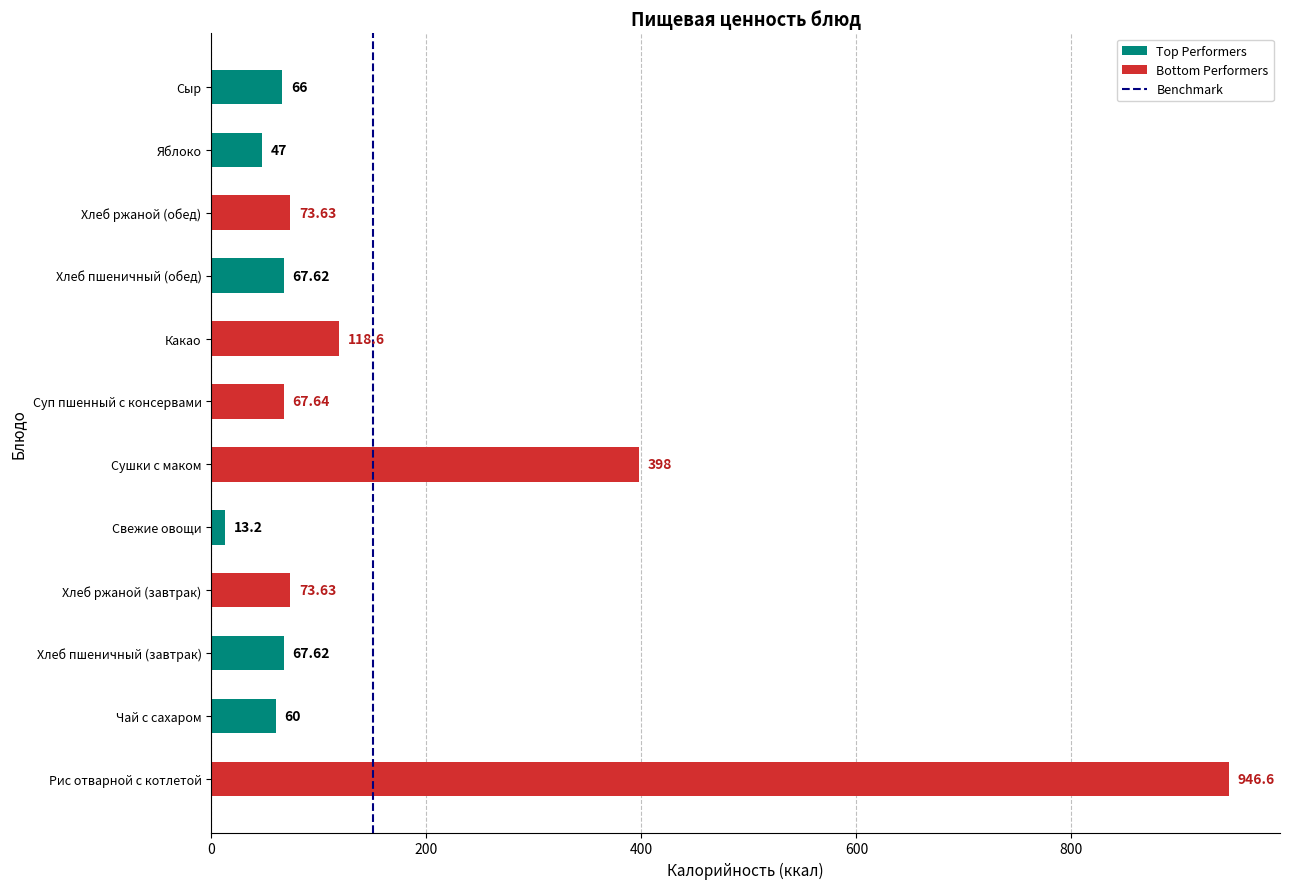

Which category has the highest value across all series?

Рис отварной с котлетой